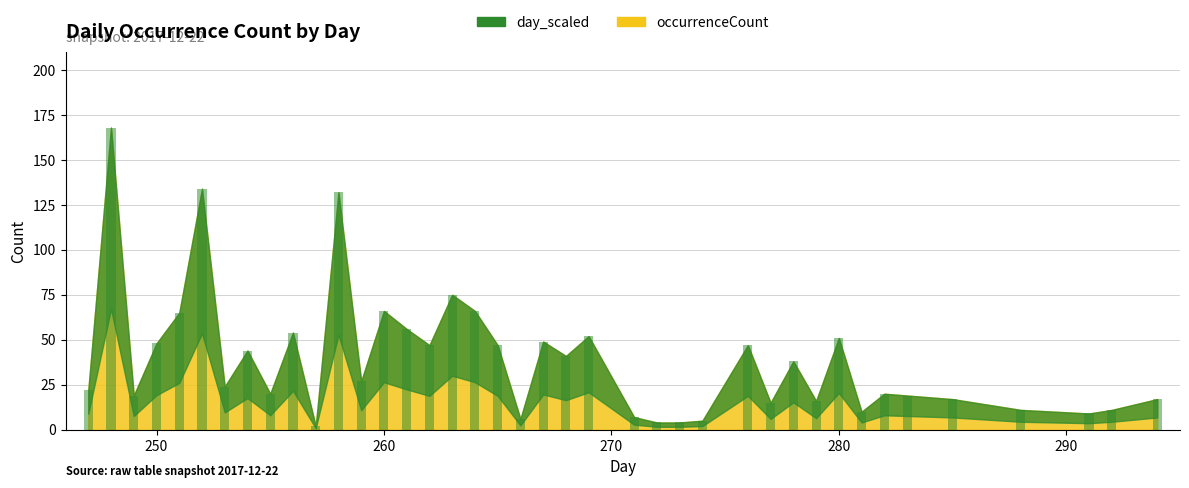

Are the bars grouped side by side (vs. stacked)?

No